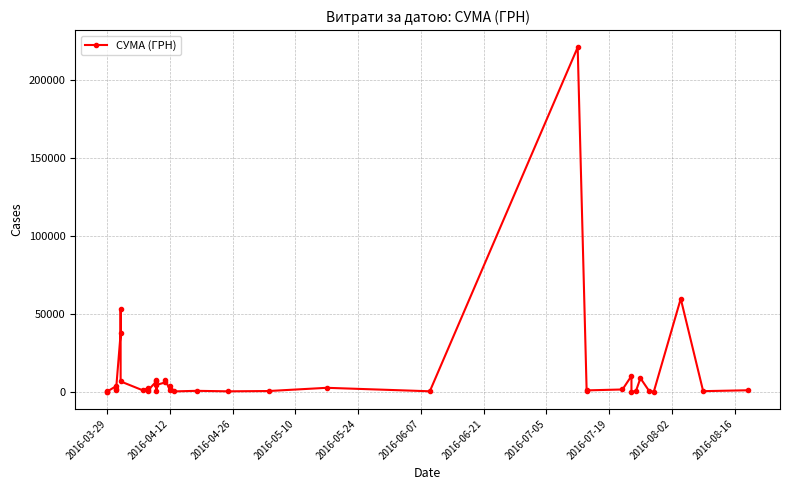

Reading left to right, transcribe all the data shown in this chart.

97.8	100.0	97.8	3546.0	1182.6	1973.7	37392.2	53268.6	6571.9	794.0	2240.5	1303.5	484.0	6700.0	316.6	7737.6	4354.1	5954.4	7474.2	853.2	3593.7	173.9	527.8	215.5	397.9	2468.5	240.0	221138.5	379.5	819.2	1399.8	10090.6	11.2	359.1	8661.0	199.0	97.8	59693.5	316.6	893.0